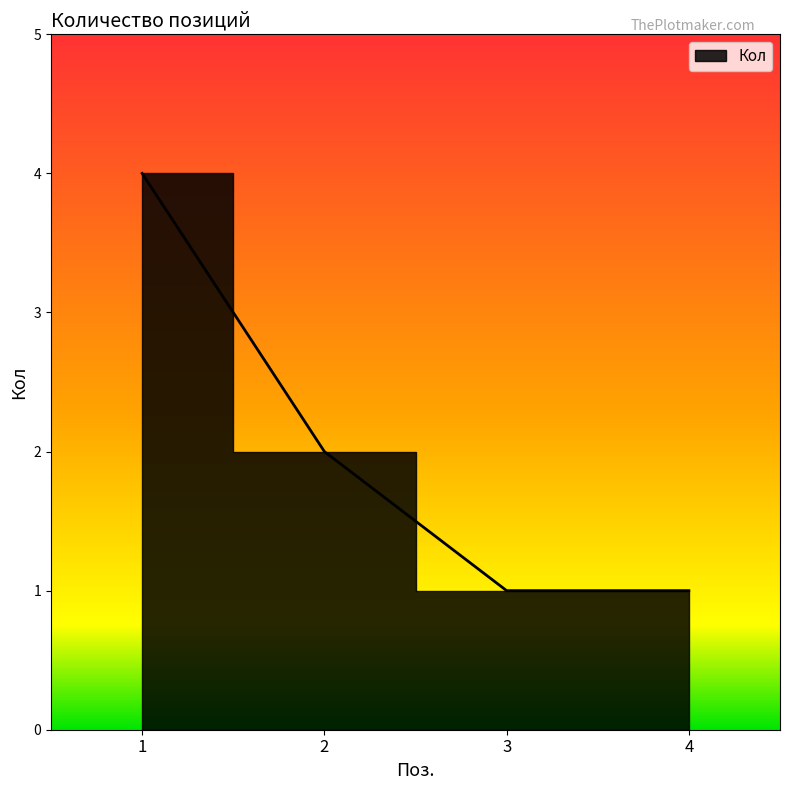

Which label corresponds to the largest value in the chart?

1